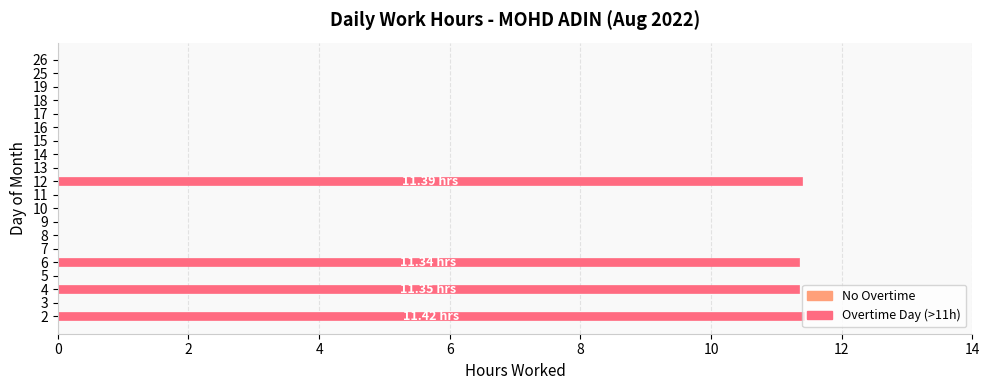

What is the sum of all values?

45.5